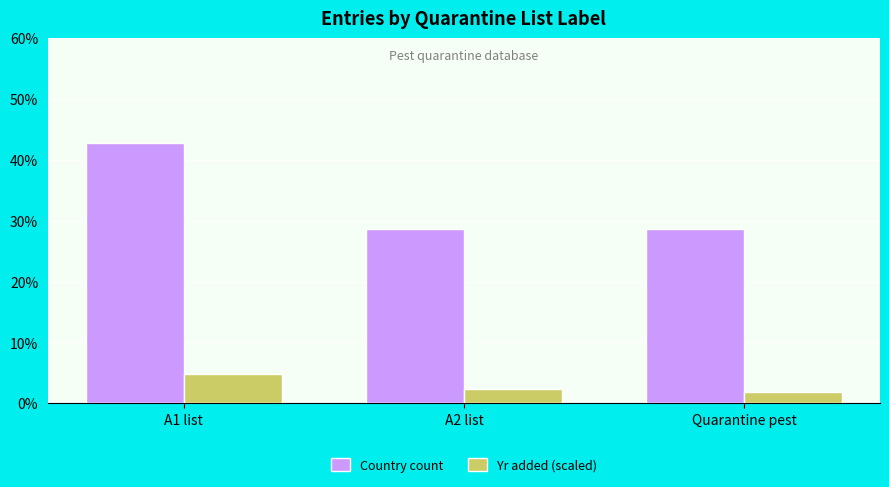

Reading left to right, transcribe all the data shown in this chart.

Country count: 42.9	28.6	28.6
Yr added (scaled): 4.9	2.4	1.9